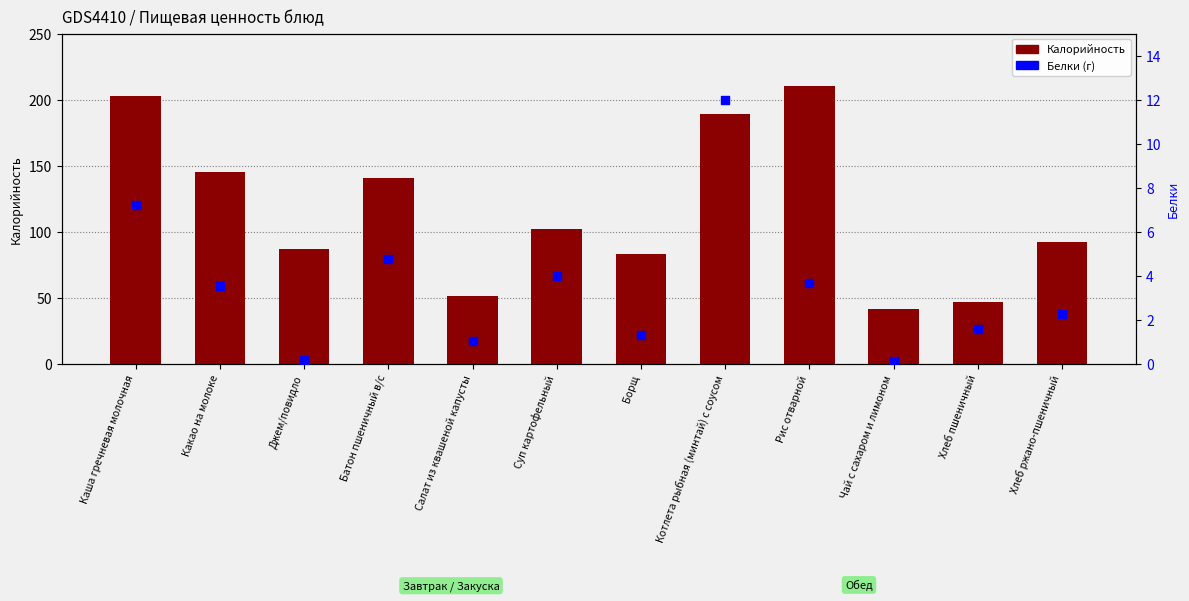

Is the value of Калорийность at Хлеб пшеничный greater than the value of Белки at Борщ?

Yes